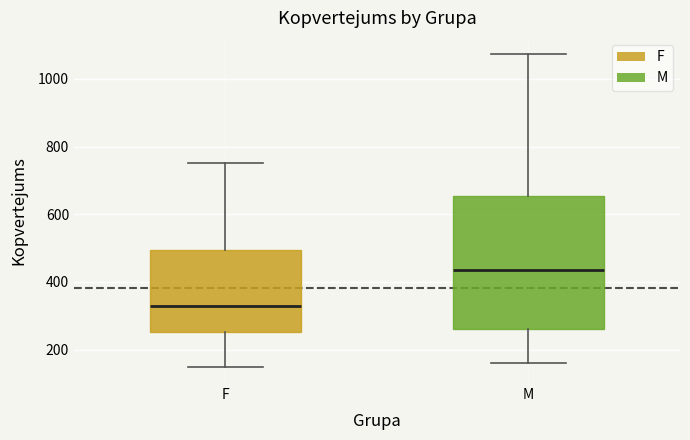

Which box has the highest median line?

M